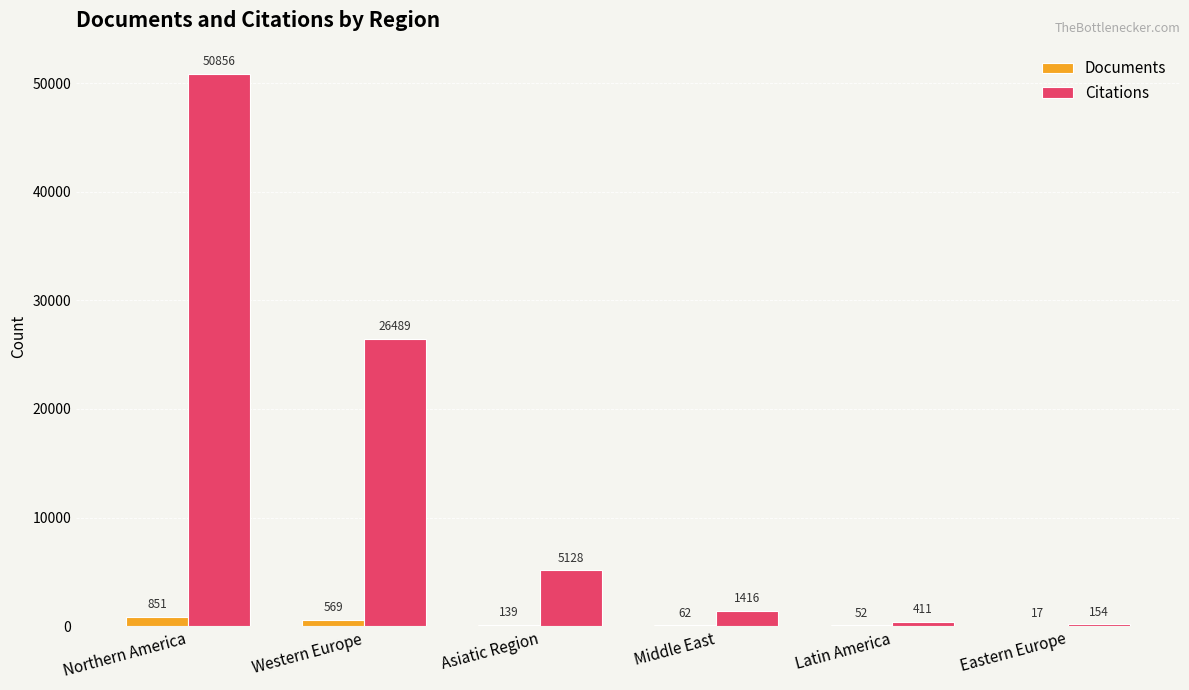

True or false: Documents has a value of 569 at Western Europe.

True